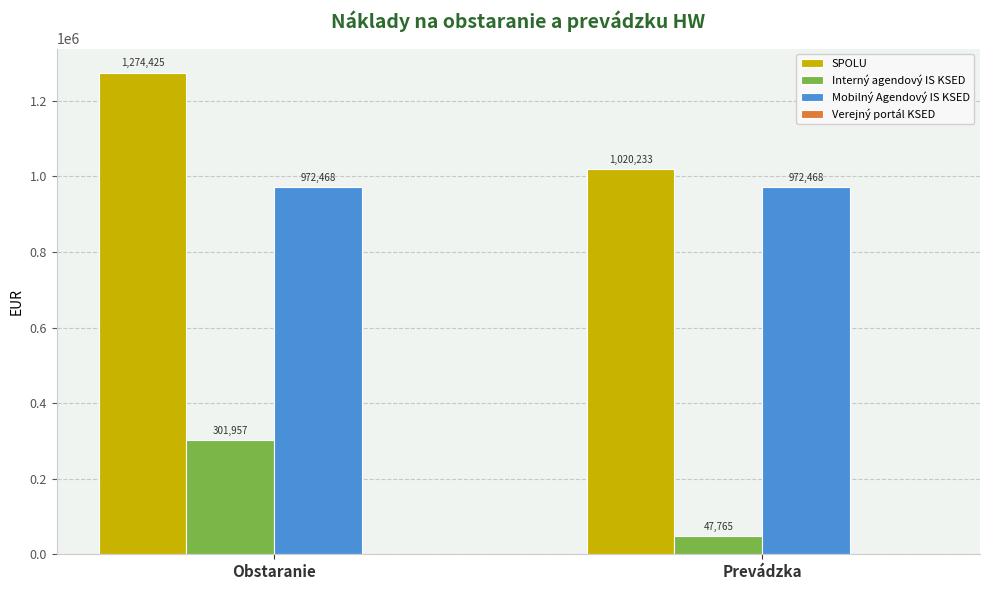

What is the difference between the highest and lowest values at Prevádzka?

972468.0